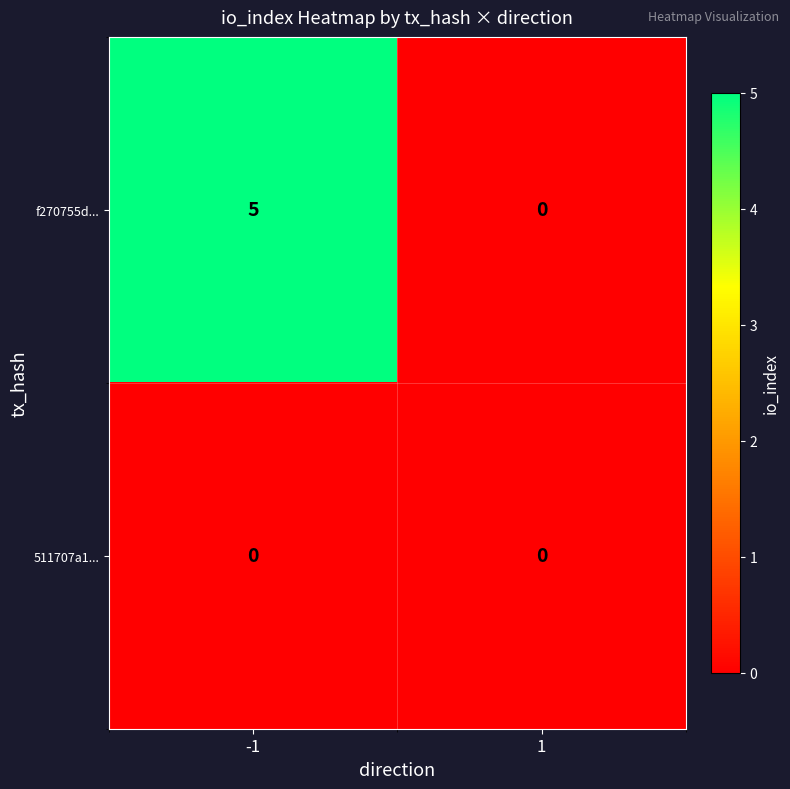

Which label corresponds to the largest value in the chart?

-1